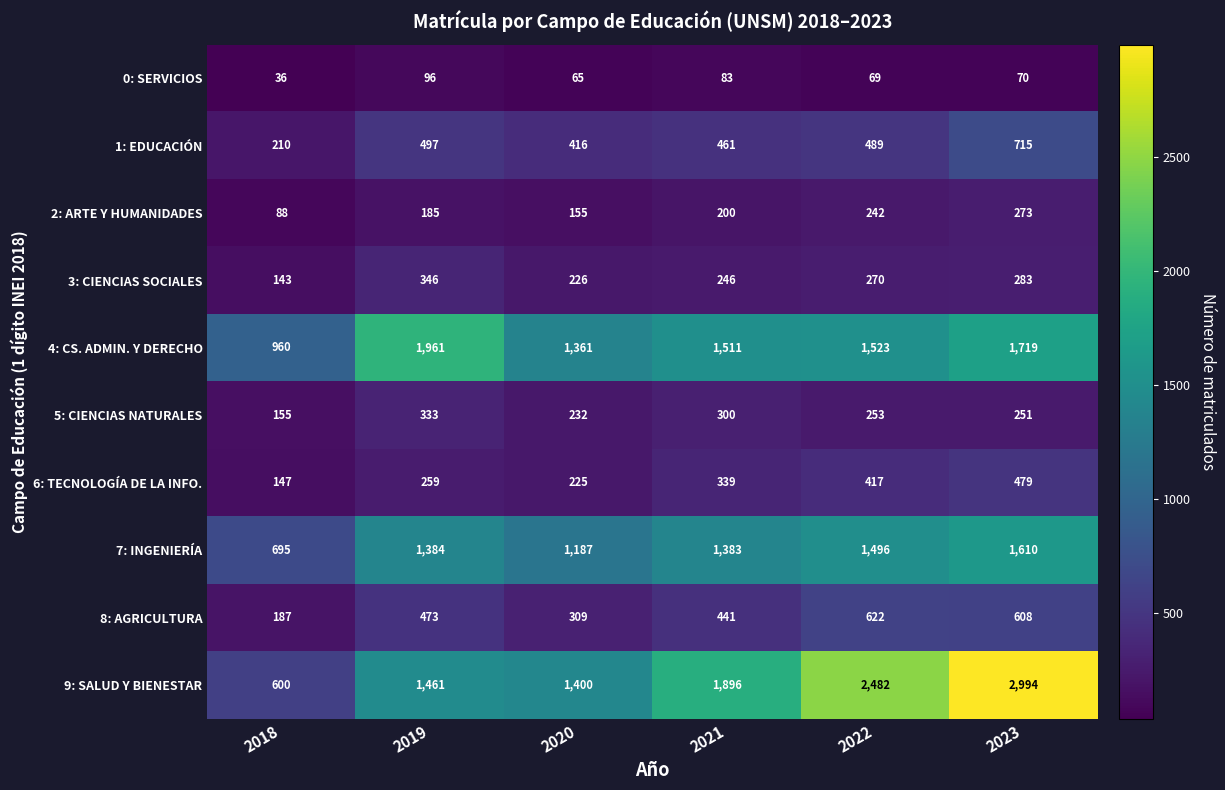

What is the difference between the maximum and minimum values in the 4: CS. ADMIN. Y DERECHO series?

1001